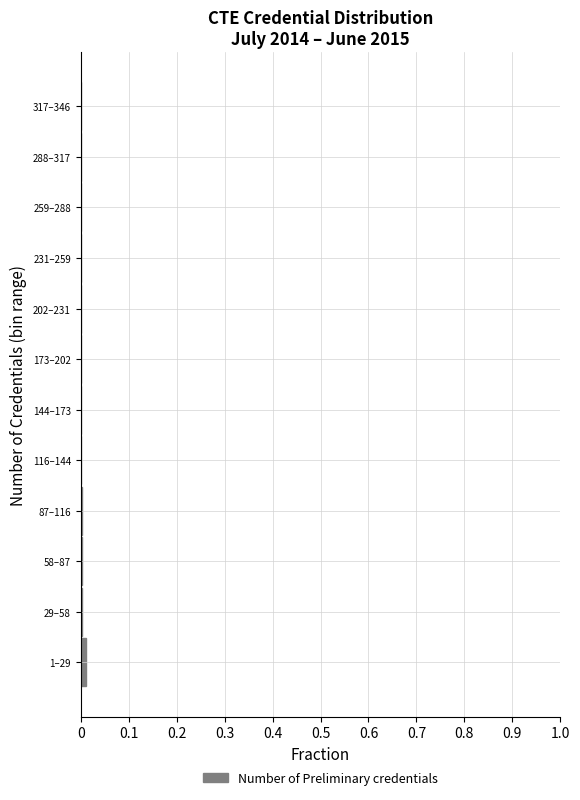

True or false: the data shows 0.0 at 259–288.

True